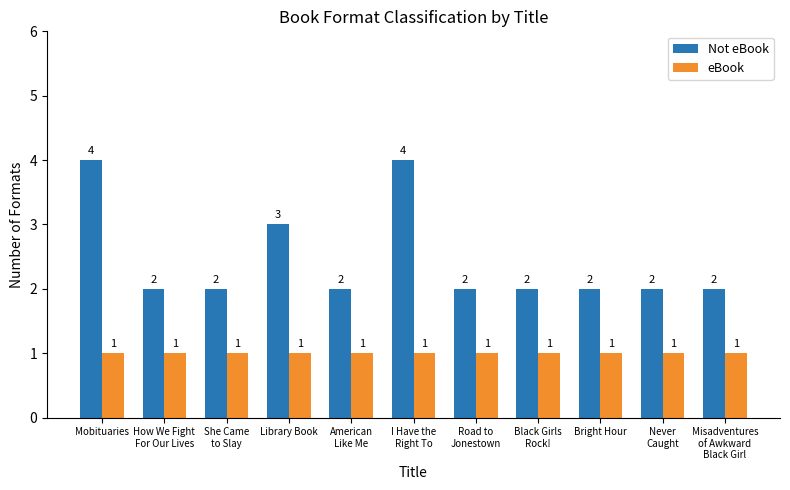

Is the value of Not eBook at She Came
to Slay greater than the value of eBook at I Have the
Right To?

Yes